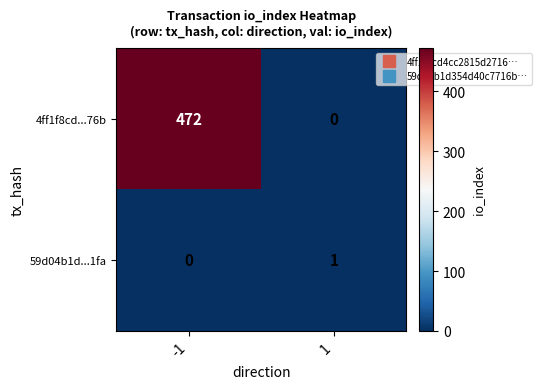

Reading right to left, extract all data points from this chart.

4ff1f8cd...76b: 0	472
59d04b1d...1fa: 1	0